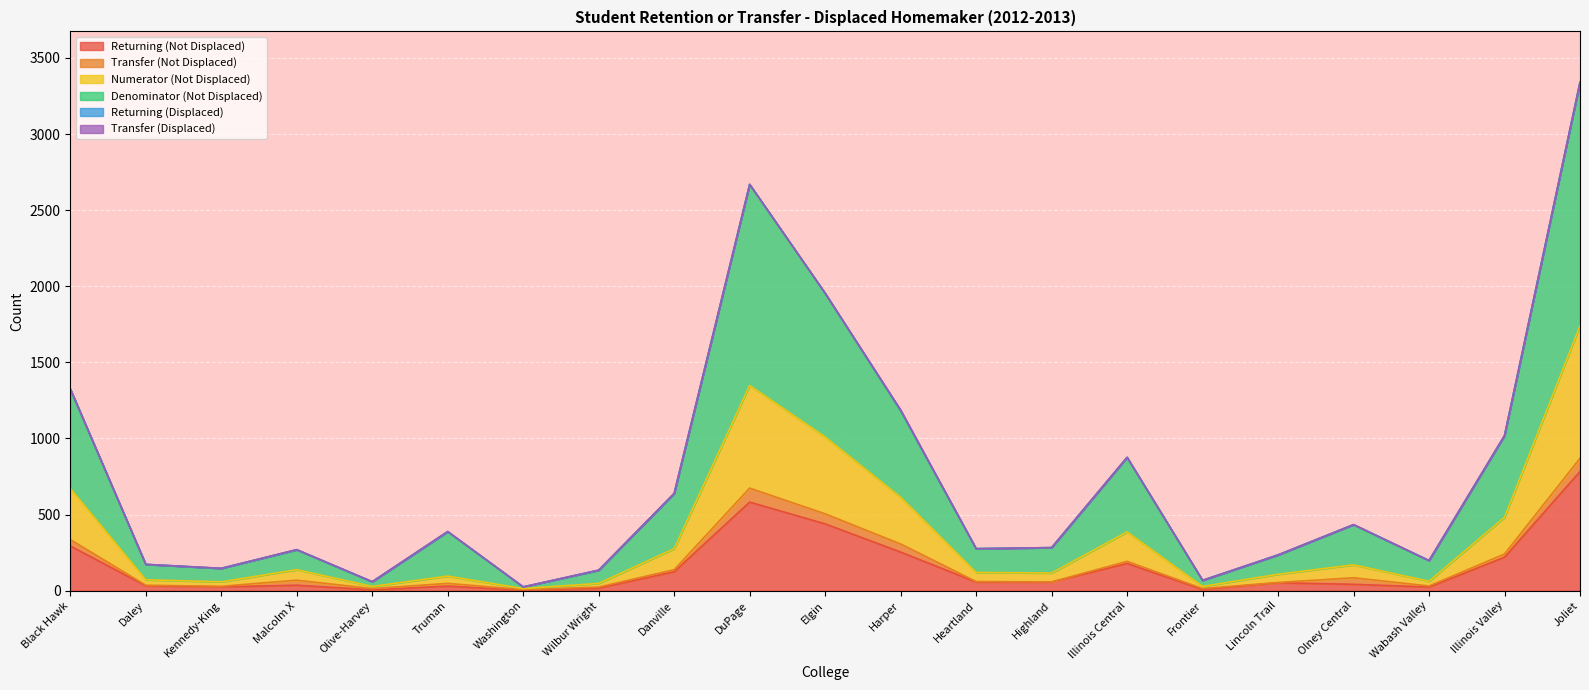

What is the total value across all series at Joliet?

3340